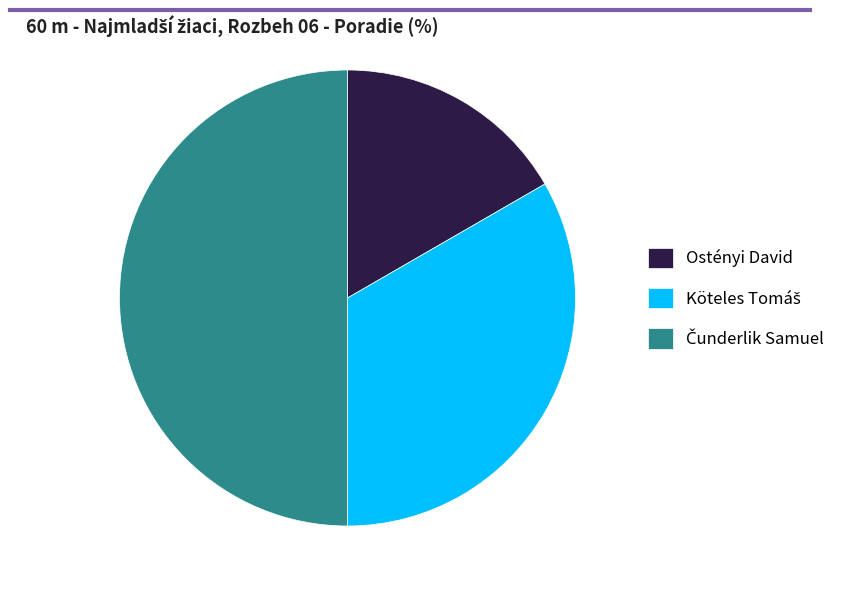

The Ostényi David slice represents 17% of the pie. True or false?

True